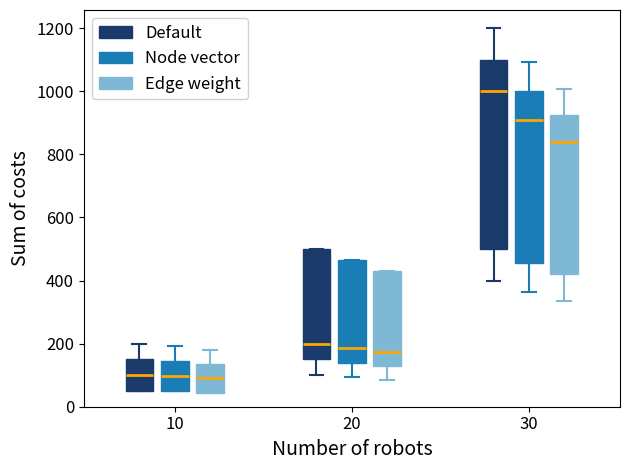

Where is the lower edge of the box for 10 (Node vector) on the y-axis? The values are not printed on the chart, so give them approximately, as read against the axis.

40